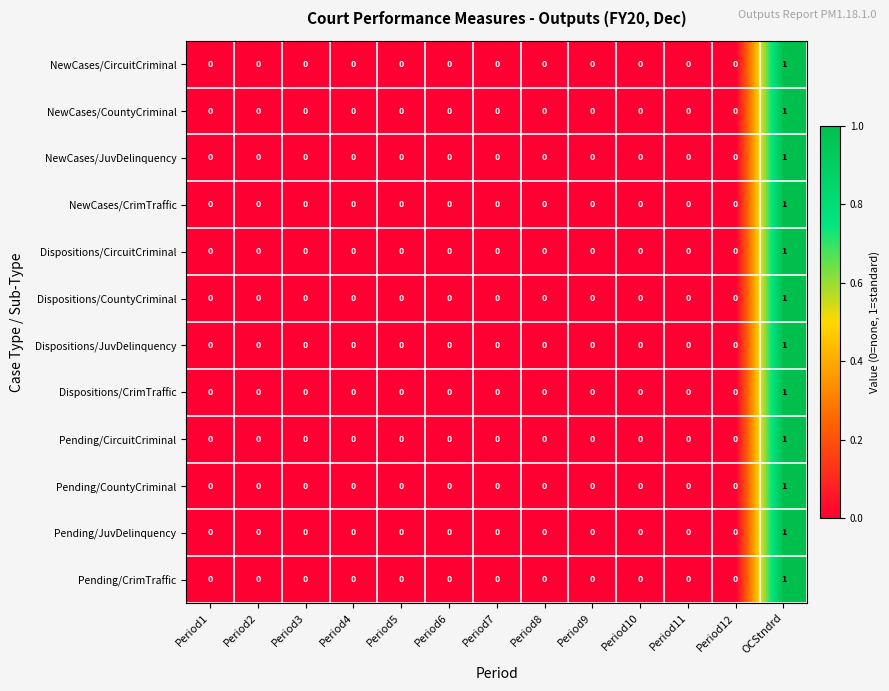

At which category is the sum across all series the highest?

OCStndrd